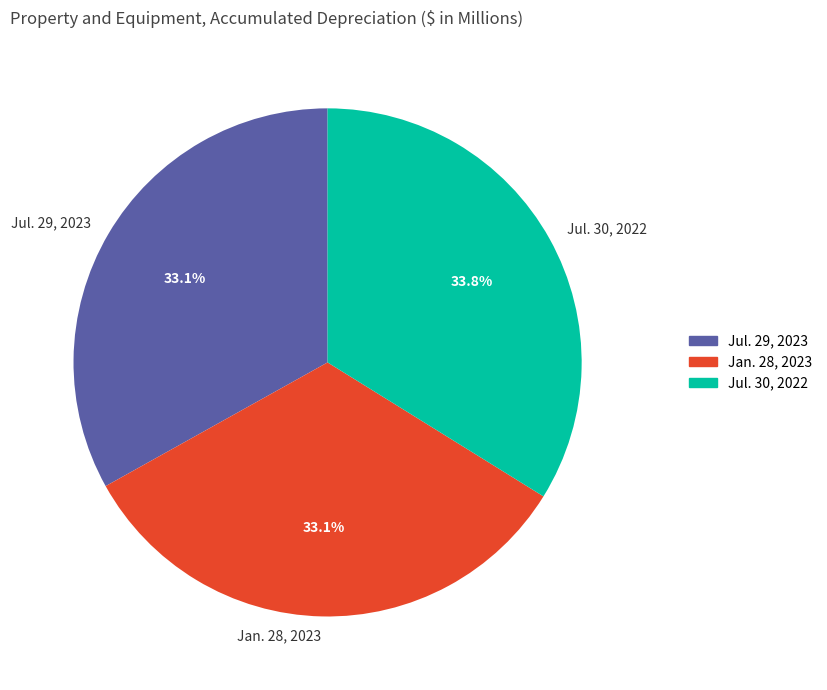

Does any single category account for the majority?

No